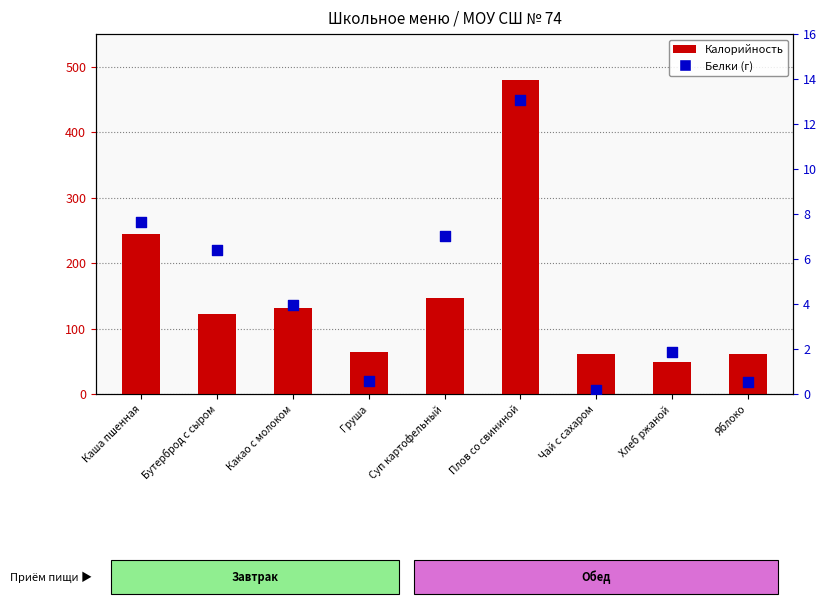

Which series has the largest Y range (max minus min)?

Калорийность